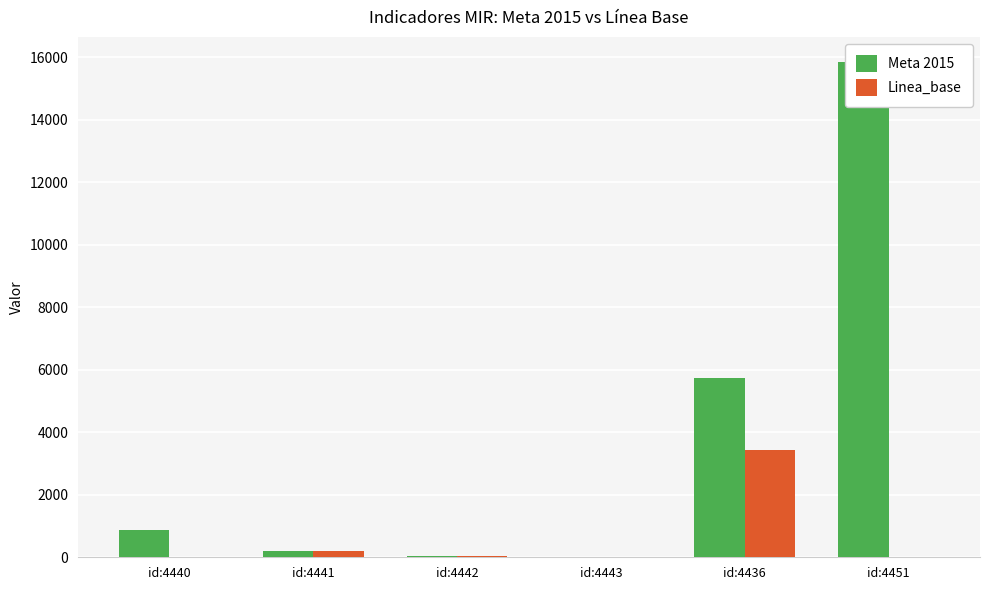

Which label corresponds to the largest value in the chart?

id:4451